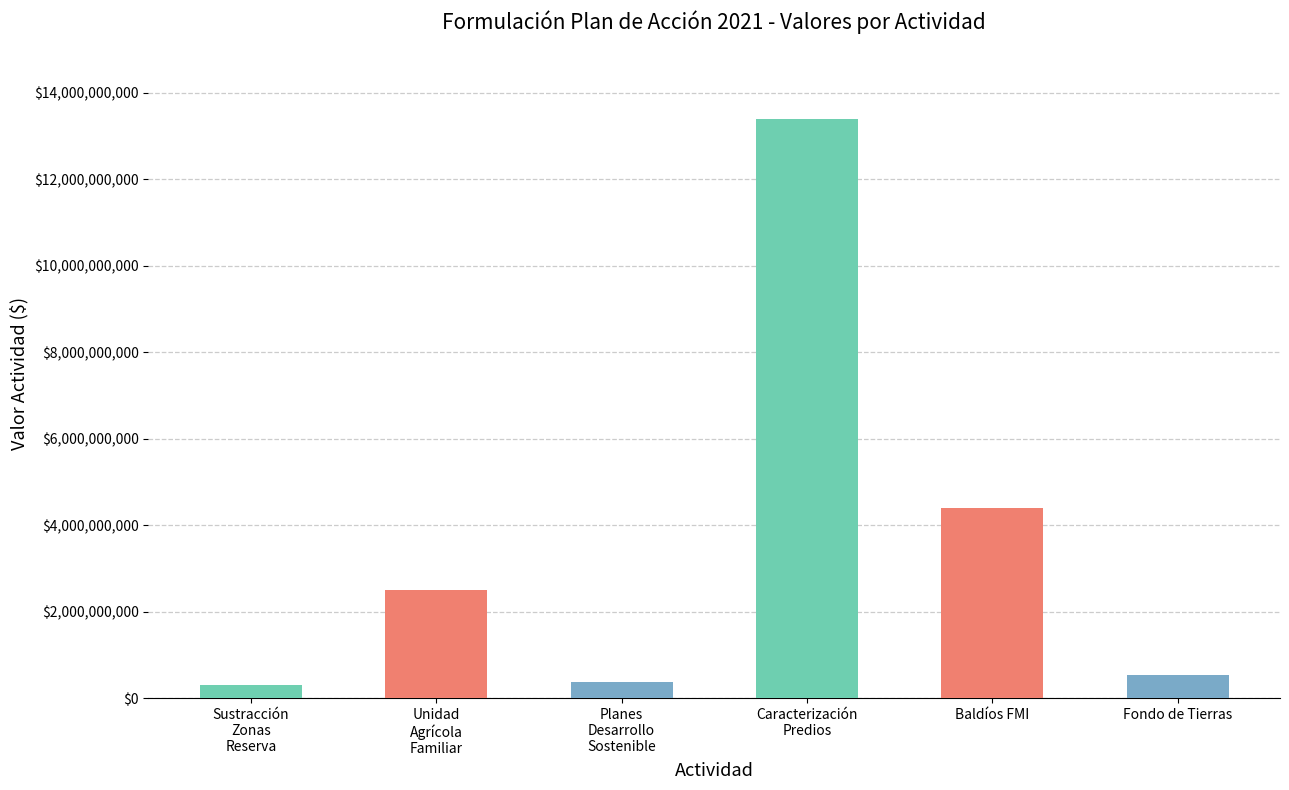

What is the difference between the values at Caracterización
Predios and Planes
Desarrollo
Sostenible?

13033676992